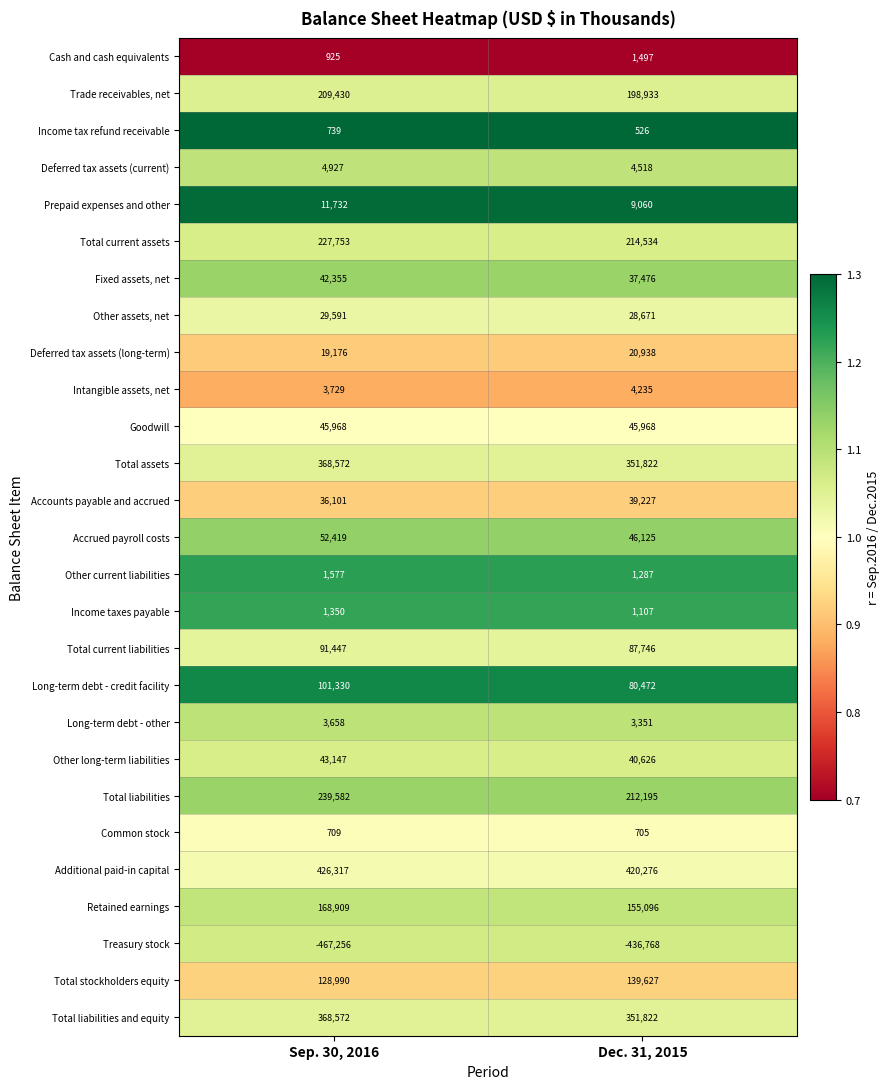

True or false: Other current liabilities has a value of 630 at Sep. 30, 2016.

False